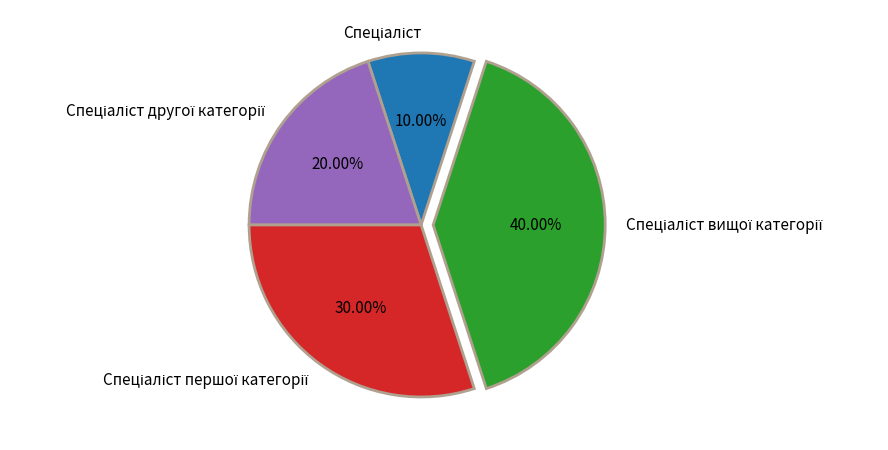

Does any single category account for the majority?

No